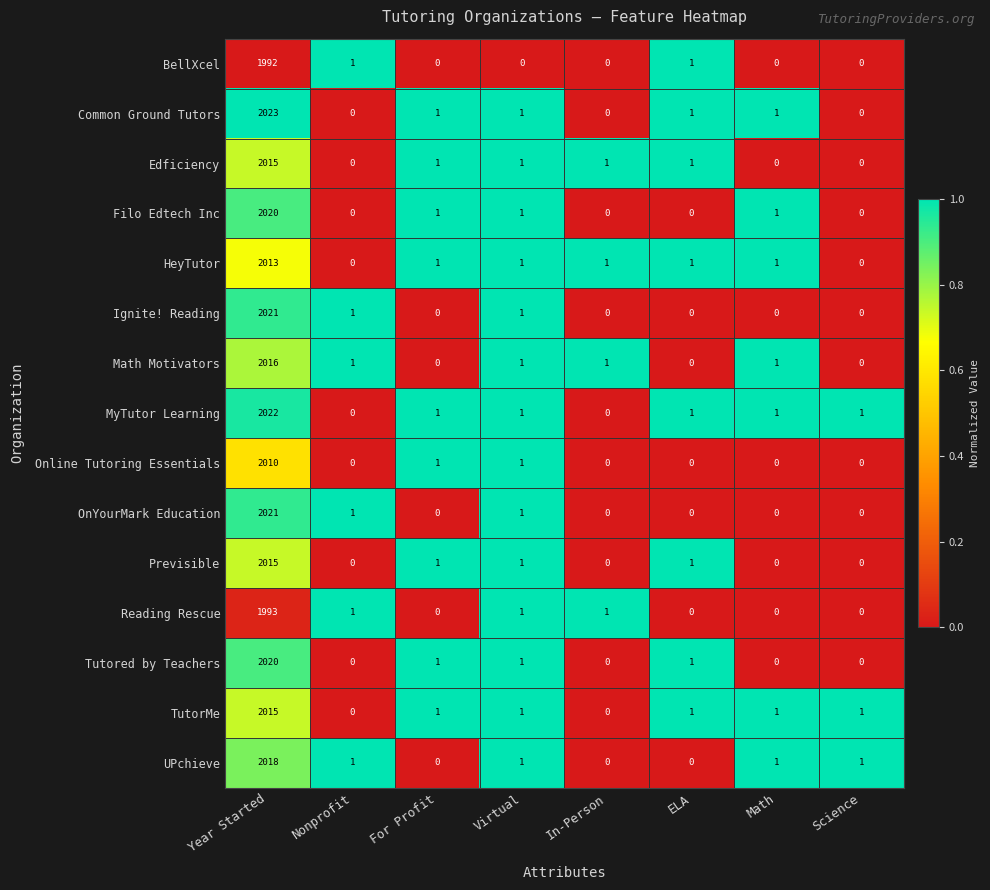

Which series has the widest spread of values?

Common Ground Tutors